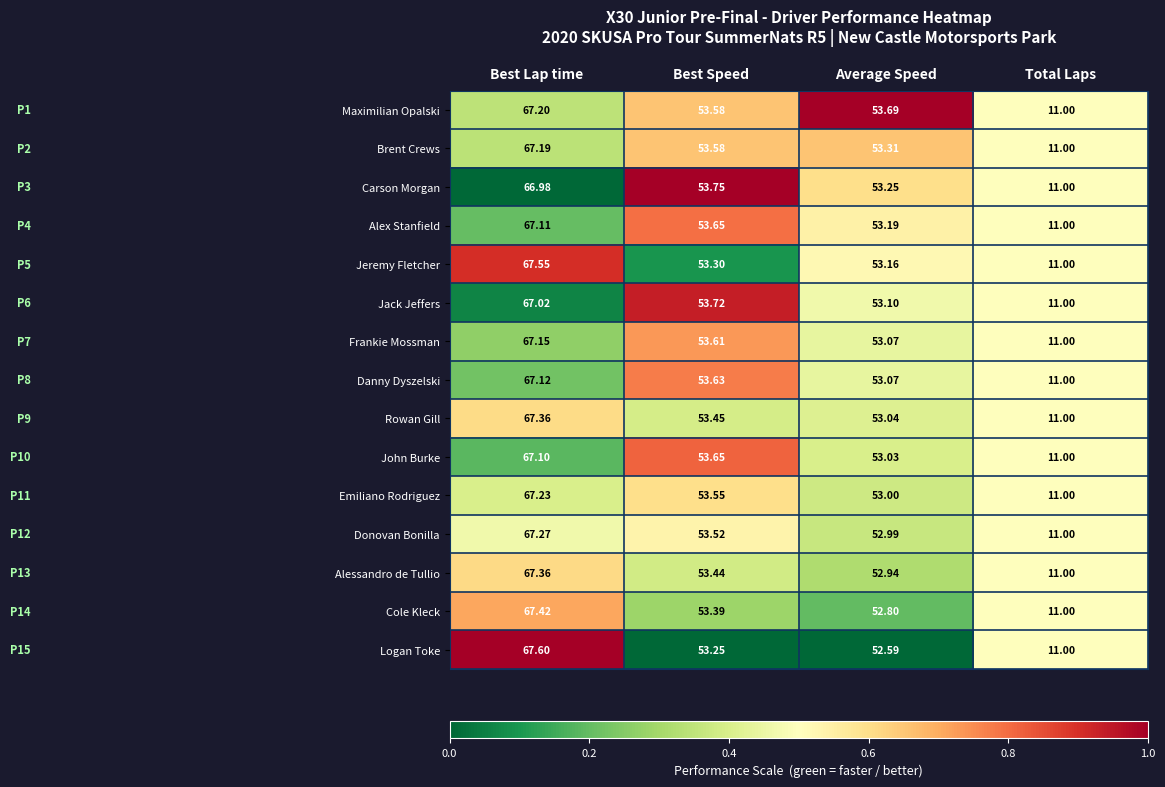

Which series has the largest range (max minus min)?

Logan Toke